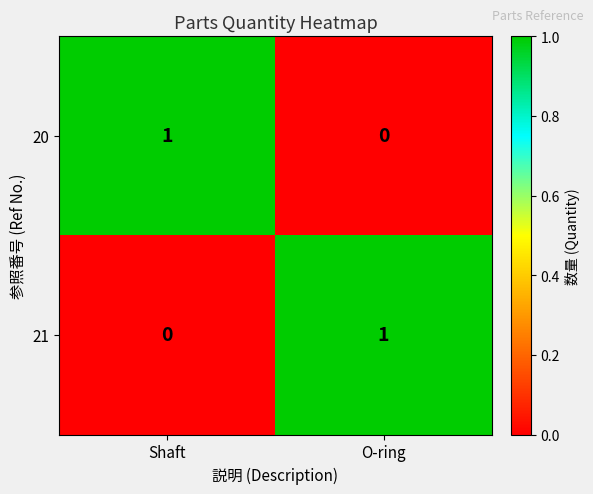

At how many categories does at least one series exceed 0?

2